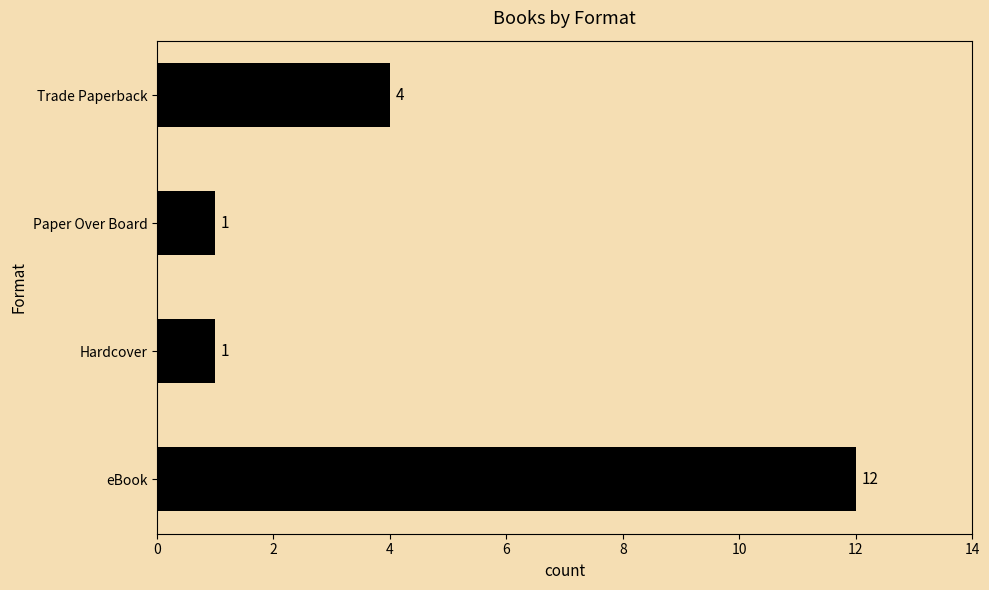

Is it true that the value at Paper Over Board is 0?

False